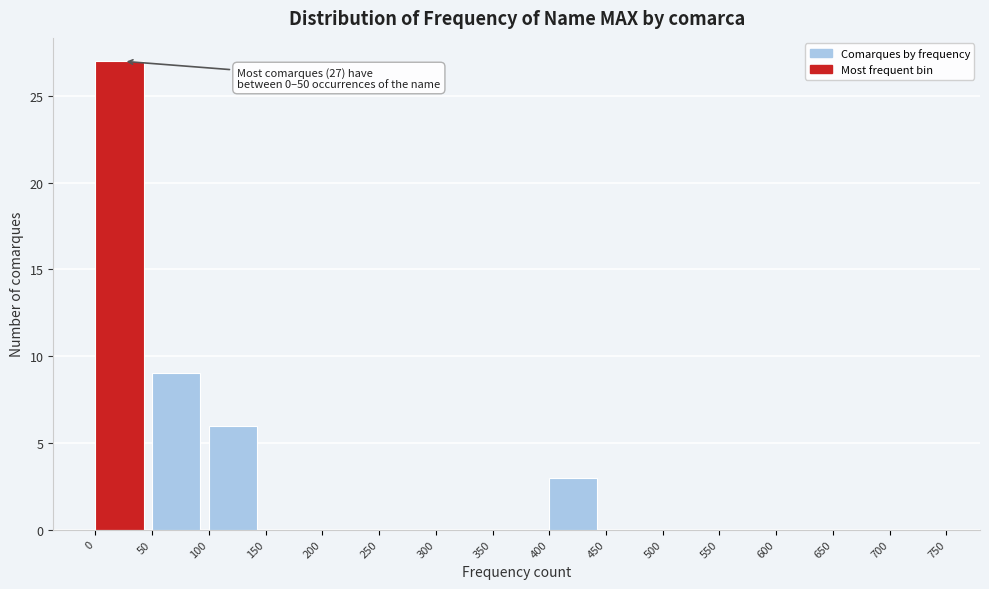

Which range on the x-axis has the tallest bar?

0 to 50